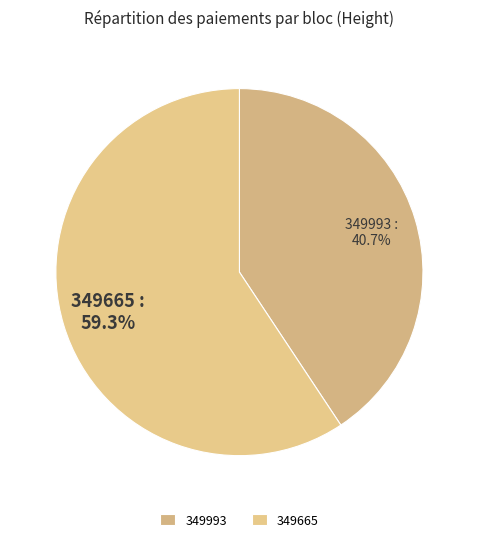

Between 349993 and 349665, which is larger?

349665